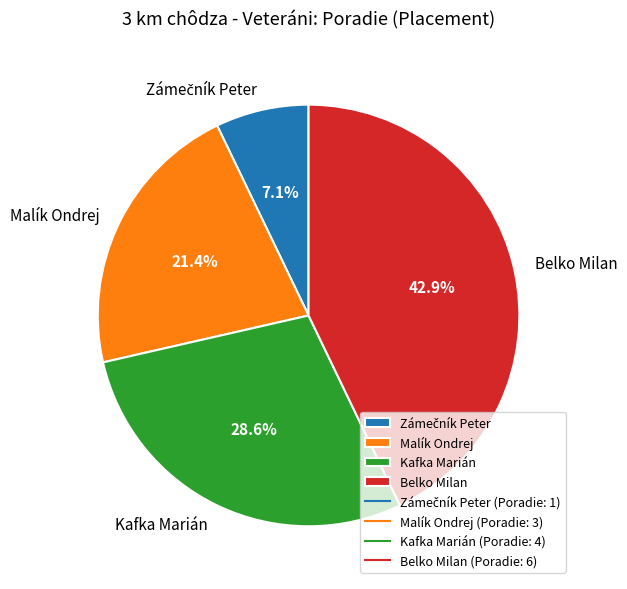

Is there a majority slice in this chart?

No